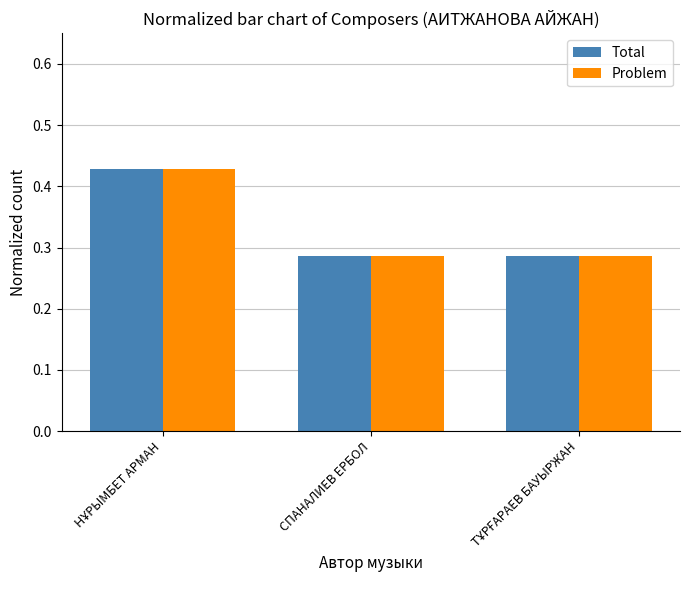

True or false: Problem has a value of 0.1 at СПАНАЛИЕВ ЕРБОЛ.

False